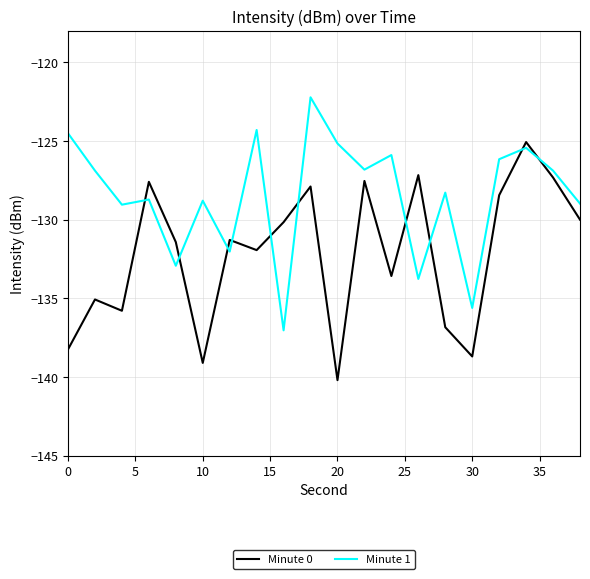

What is the difference between the maximum and minimum values in the Minute 1 series?

14.8